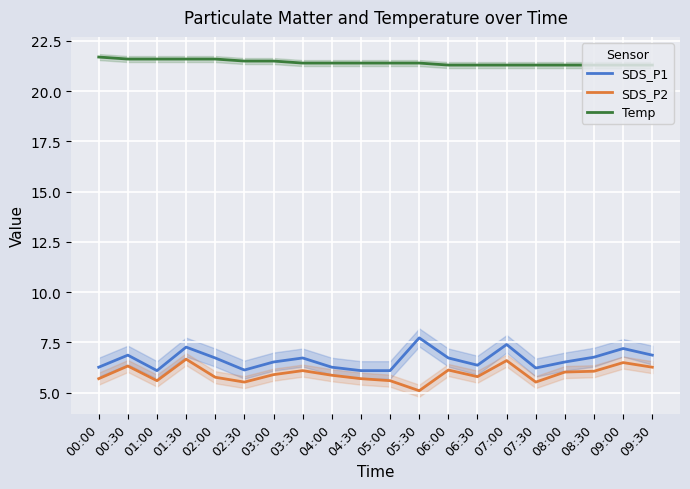

Read the Temp value at 00:30.

21.6